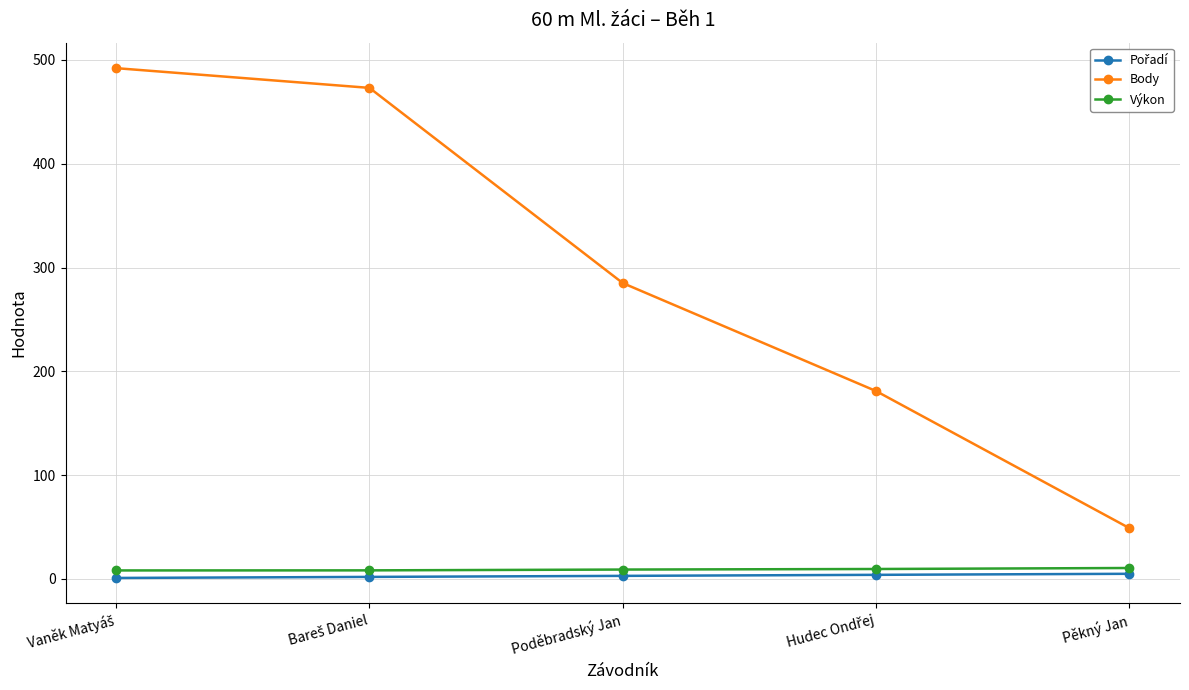

Which series has the largest range (max minus min)?

Body